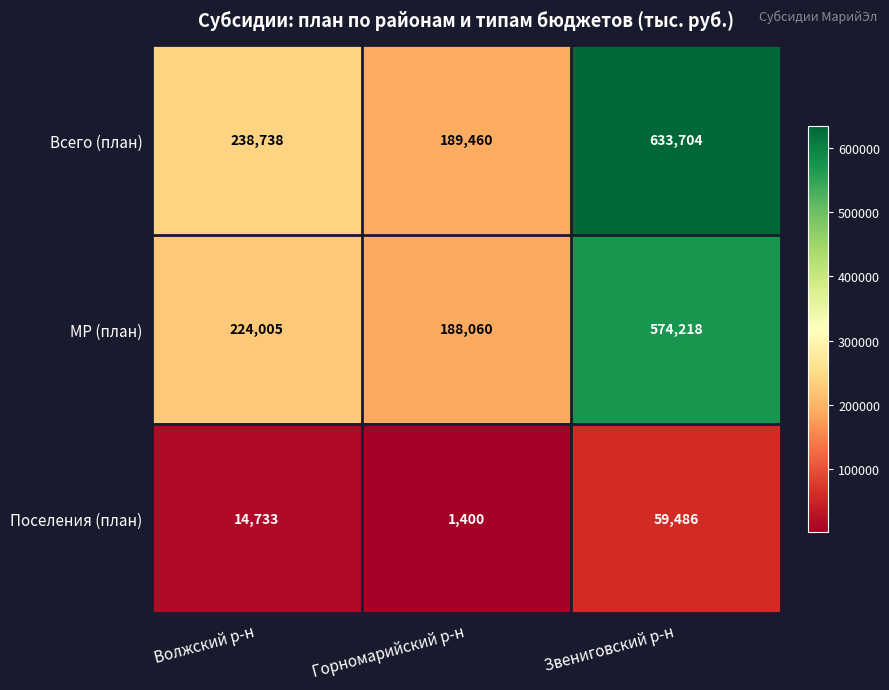

How many distinct data groups are displayed?

3